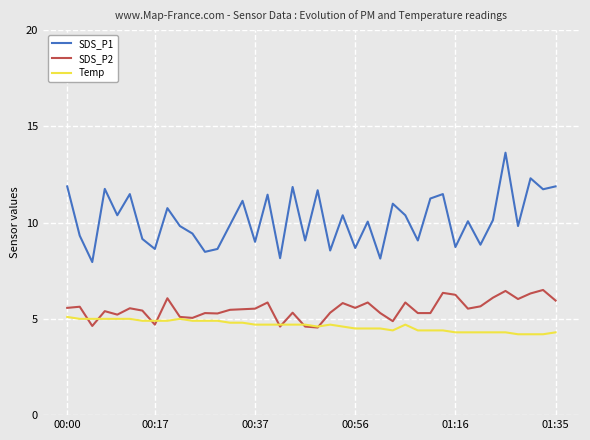

Which series has the largest range (max minus min)?

SDS_P1